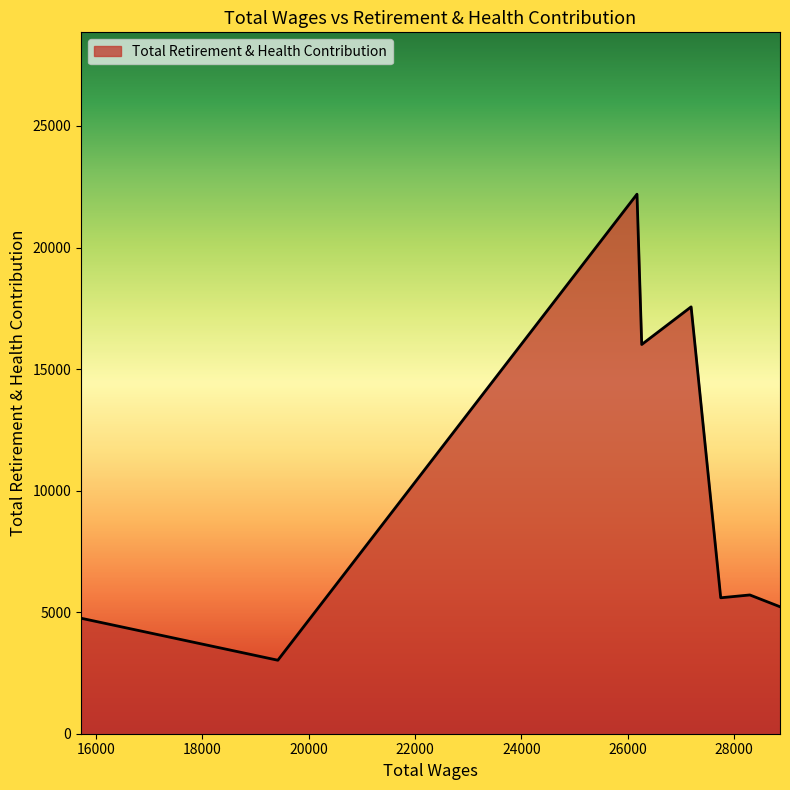

What is the smallest value displayed?

3023